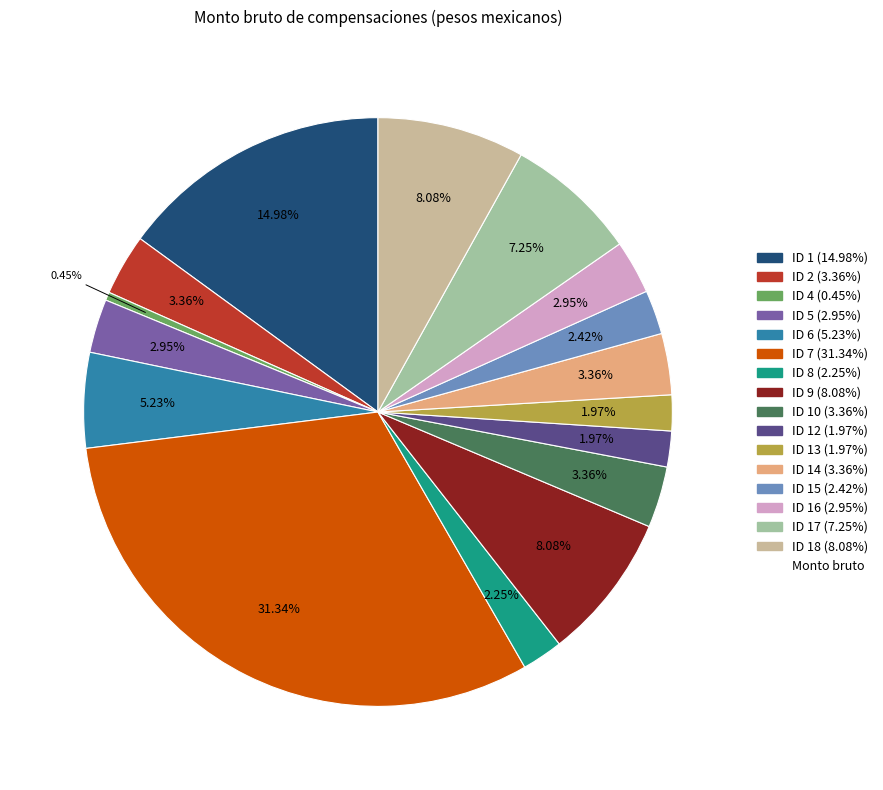

Is there any slice that represents more than half of the pie?

No